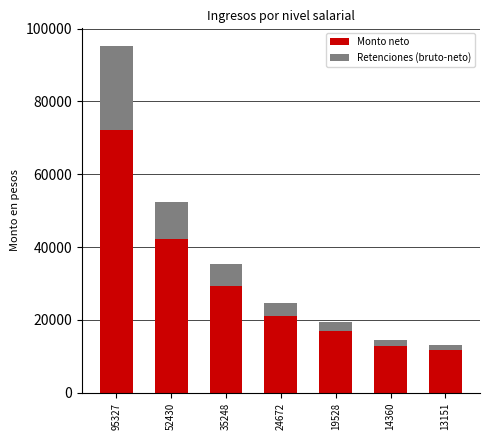

What is the difference between the Monto neto values at 35248 and 14360?

16378.5